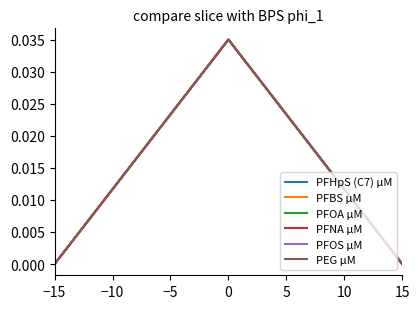

What is the label of the 3rd point from the left?

−5